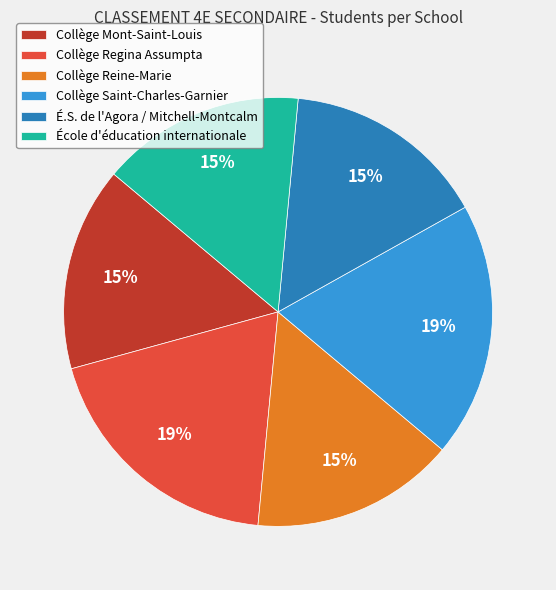

Is the sum of École d'éducation internationale and Collège Mont-Saint-Louis greater than half?

No